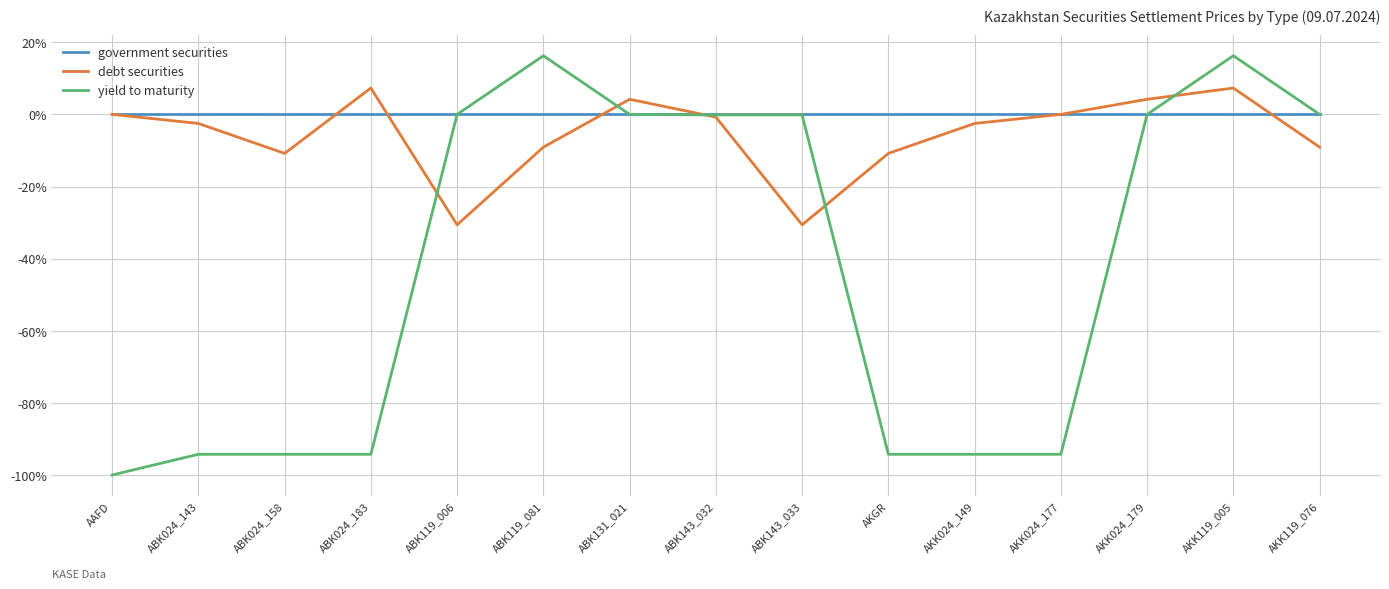

What position from the left is ABK143_033?

9